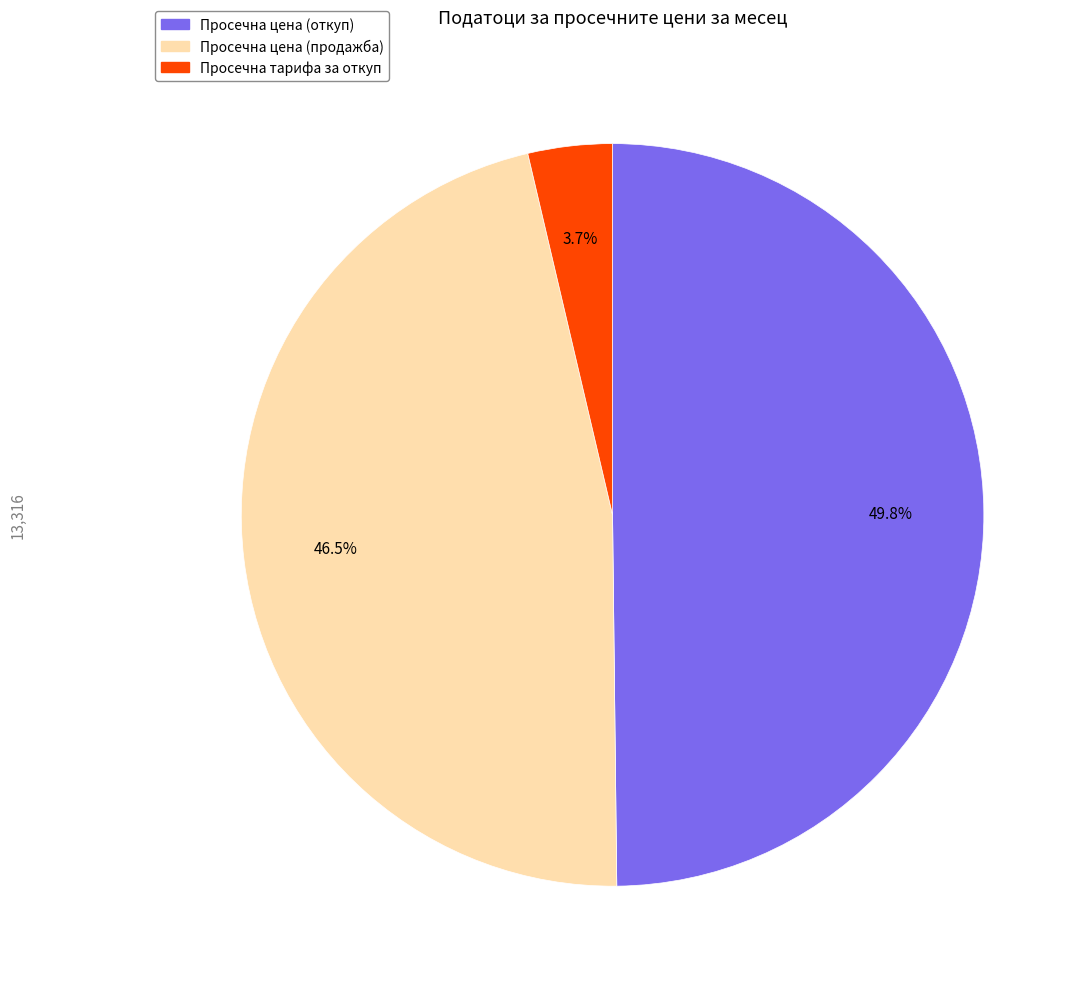

Does any single category account for the majority?

No